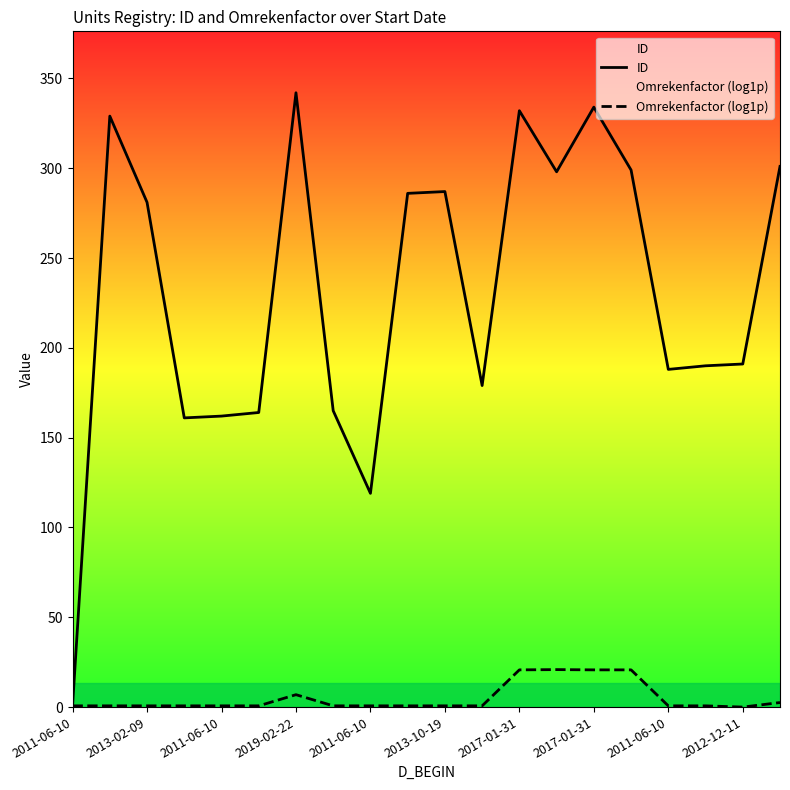

At 2017-01-31, list the series in order from smallest to largest.

Omrekenfactor (log1p), ID